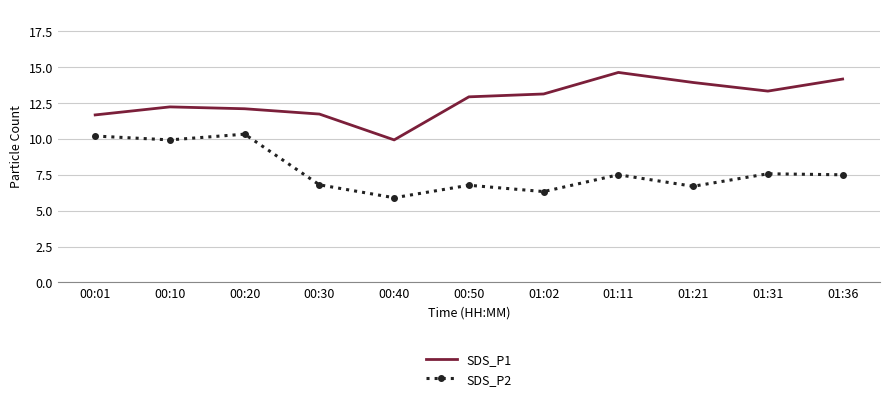

The value of SDS_P2 at 01:02 is 6.3. True or false?

True